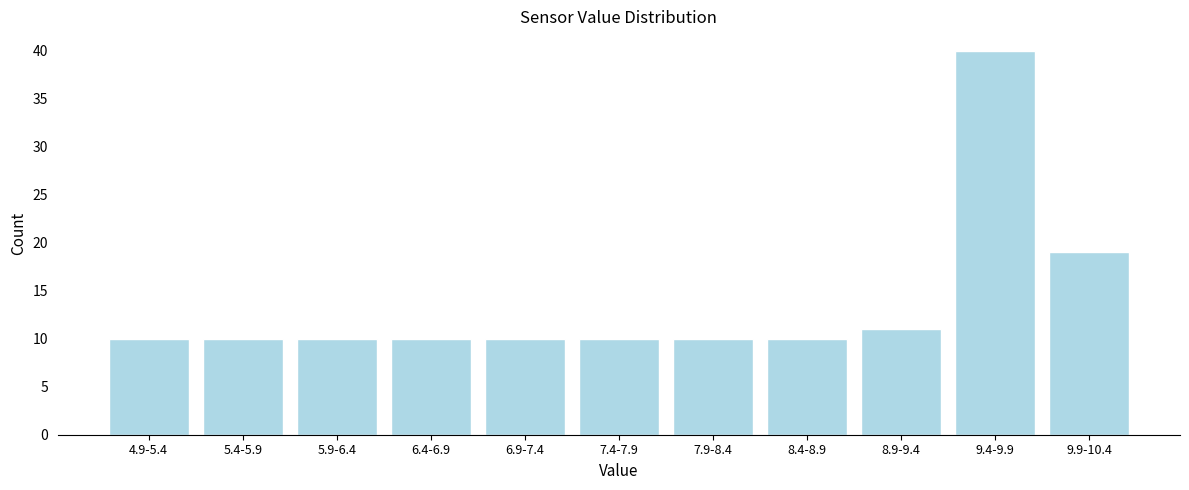

Reading left to right, list all the values displayed in this chart.

4.9-5.4=10	5.4-5.9=10	5.9-6.4=10	6.4-6.9=10	6.9-7.4=10	7.4-7.9=10	7.9-8.4=10	8.4-8.9=10	8.9-9.4=11	9.4-9.9=40	9.9-10.4=19